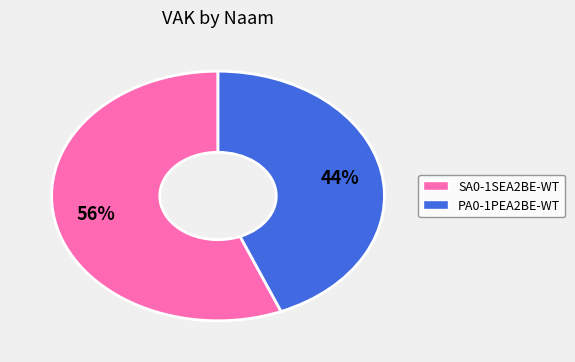

Between PA0-1PEA2BE-WT and SA0-1SEA2BE-WT, which is larger?

SA0-1SEA2BE-WT